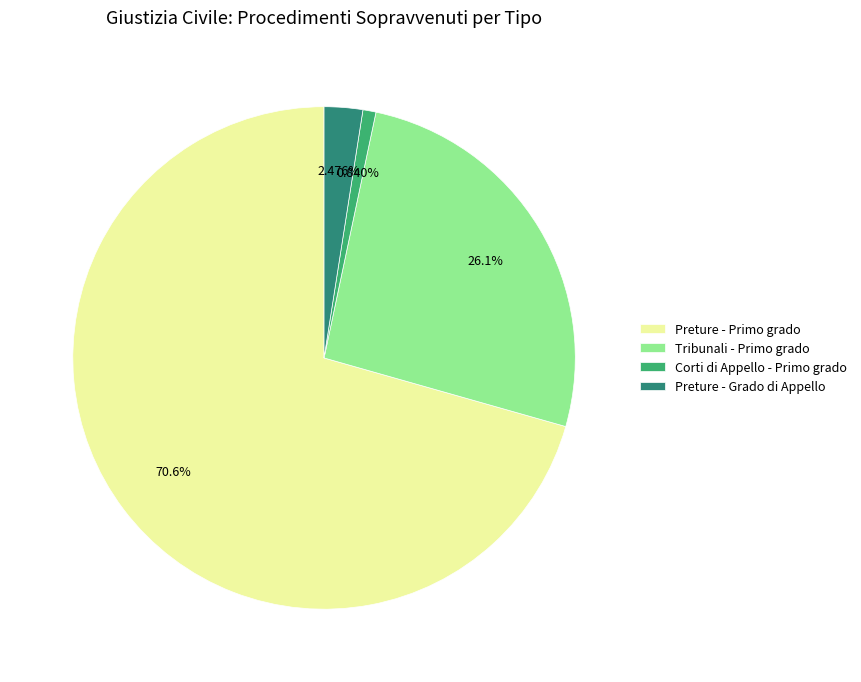

Does Corti di Appello - Primo grado account for over 50% of the chart?

No